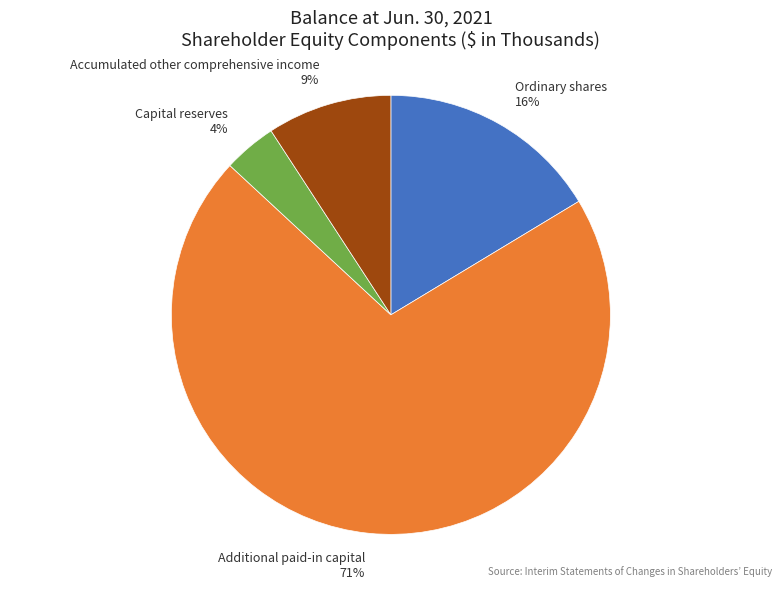

Count the number of slices in the pie.

4